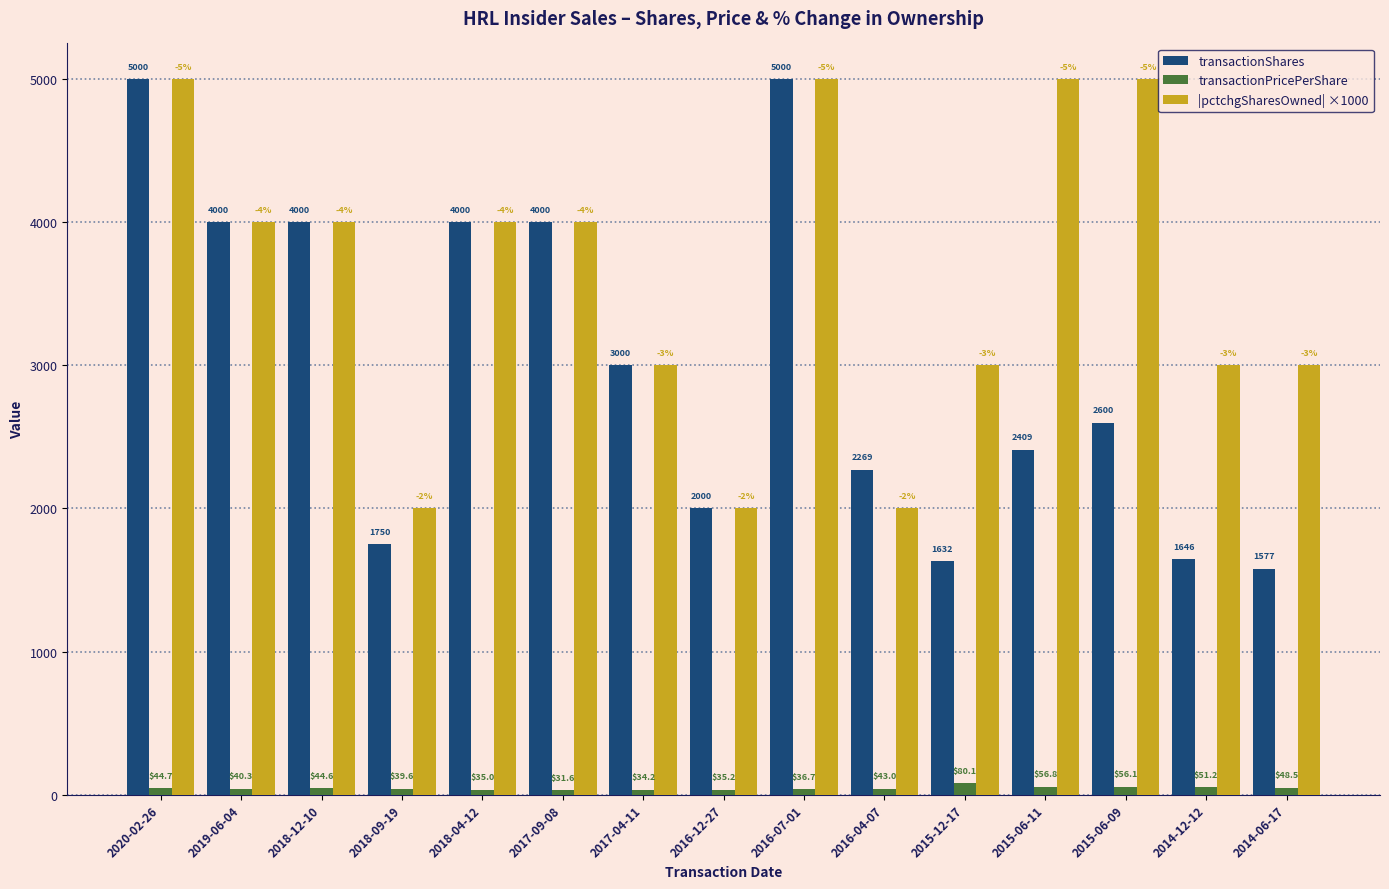

List the labels in order of transactionPricePerShare value, largest first.

2015-12-17, 2015-06-11, 2015-06-09, 2014-12-12, 2014-06-17, 2020-02-26, 2018-12-10, 2016-04-07, 2019-06-04, 2018-09-19, 2016-07-01, 2016-12-27, 2018-04-12, 2017-04-11, 2017-09-08